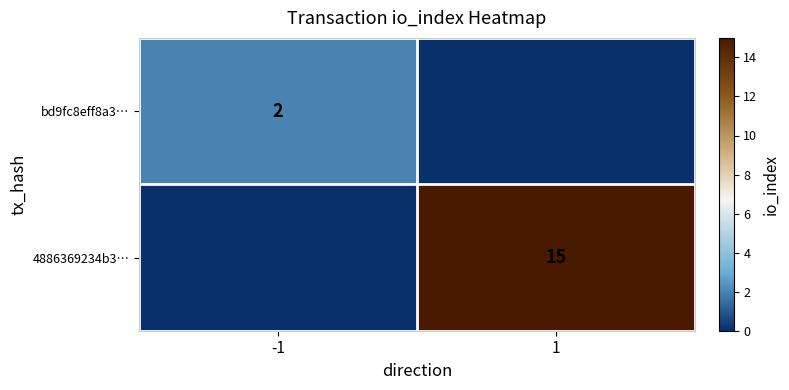

True or false: bd9fc8eff8a3… has a value of 1 at -1.

False